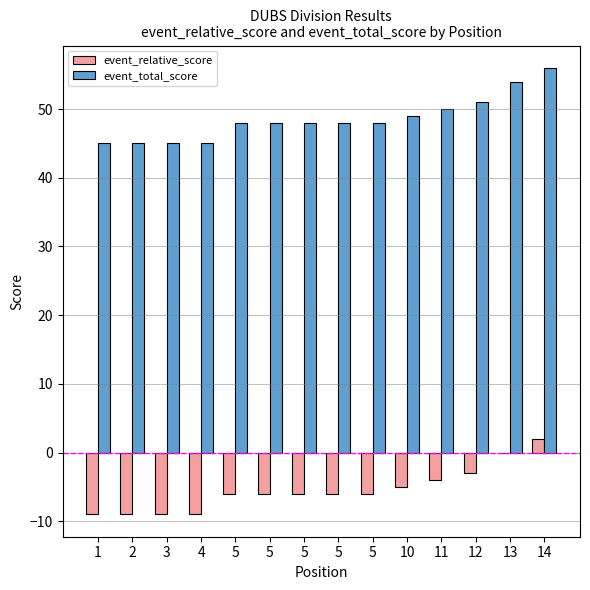

How many distinct data groups are displayed?

2